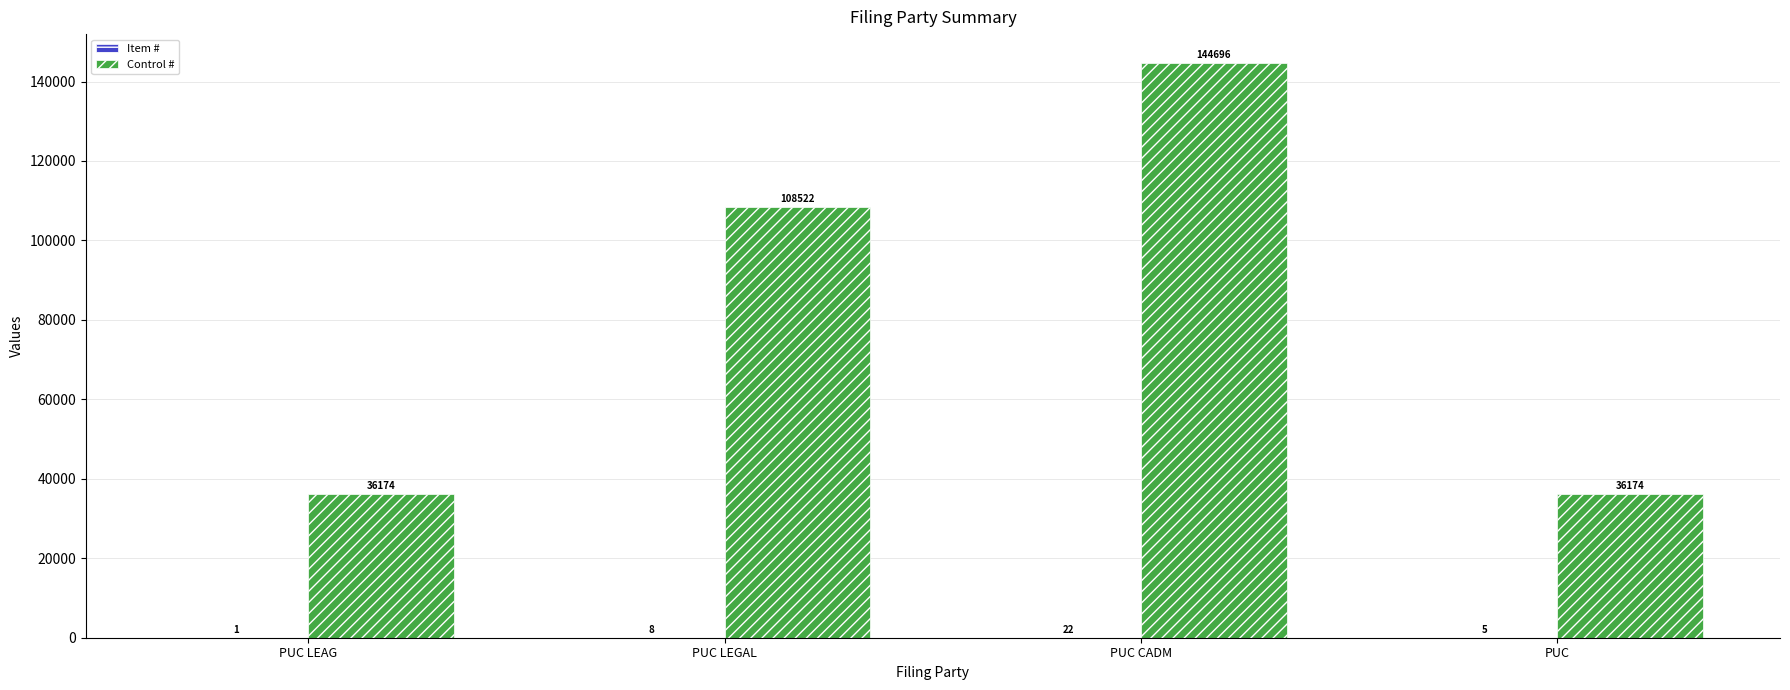

The value of Control # at PUC CADM is 242383. True or false?

False